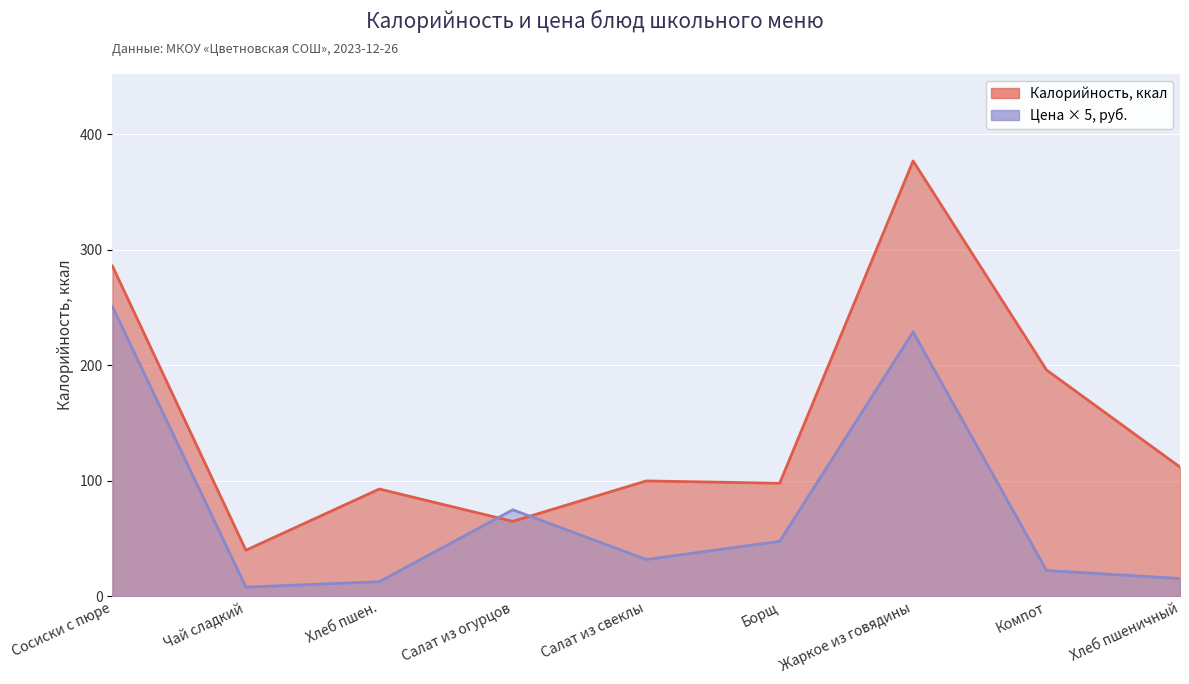

At which label is Калорийность closest to 208?

Компот